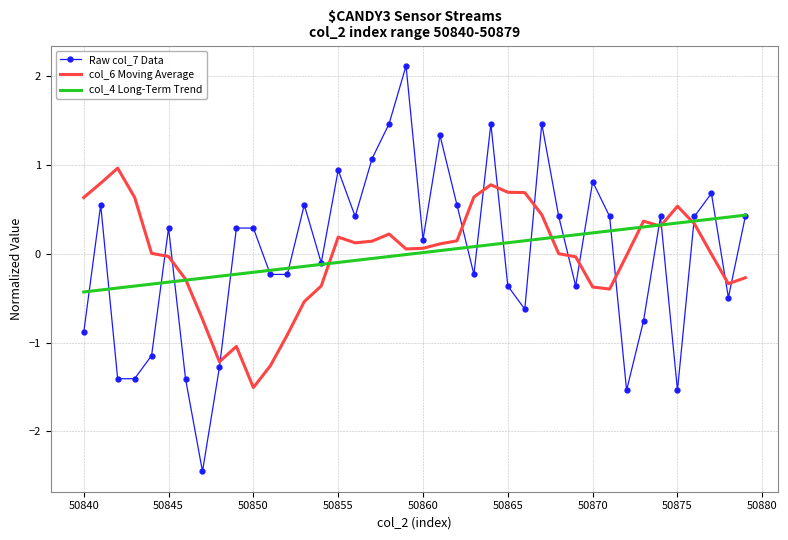

What is the smallest value displayed?

-2.4